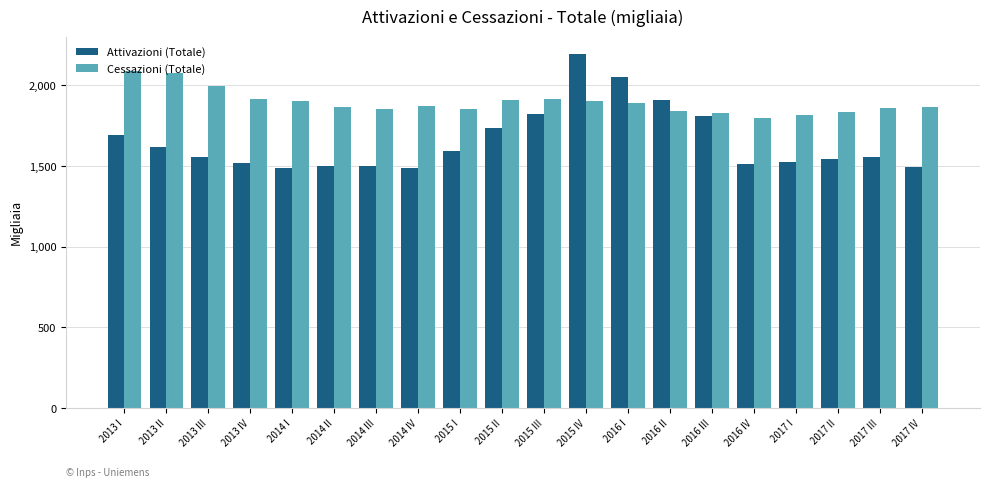

What is the value of the Cessazioni (Totale) bar at the 14th from the left?

1839